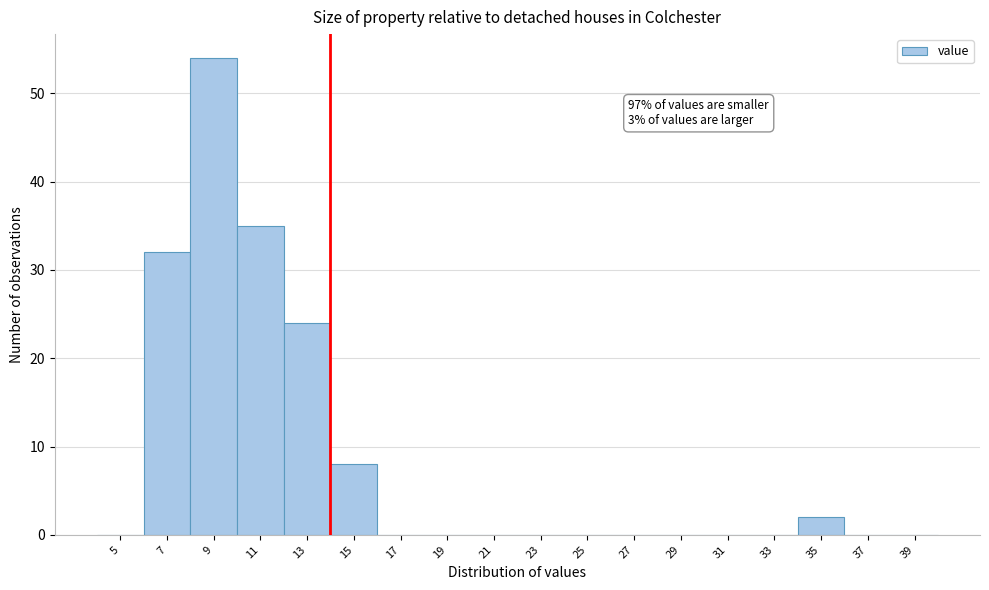

Reading left to right, list all the values displayed in this chart.

5=0	7=32	9=54	11=35	13=24	15=8	17=0	19=0	21=0	23=0	25=0	27=0	29=0	31=0	33=0	35=2	37=0	39=0